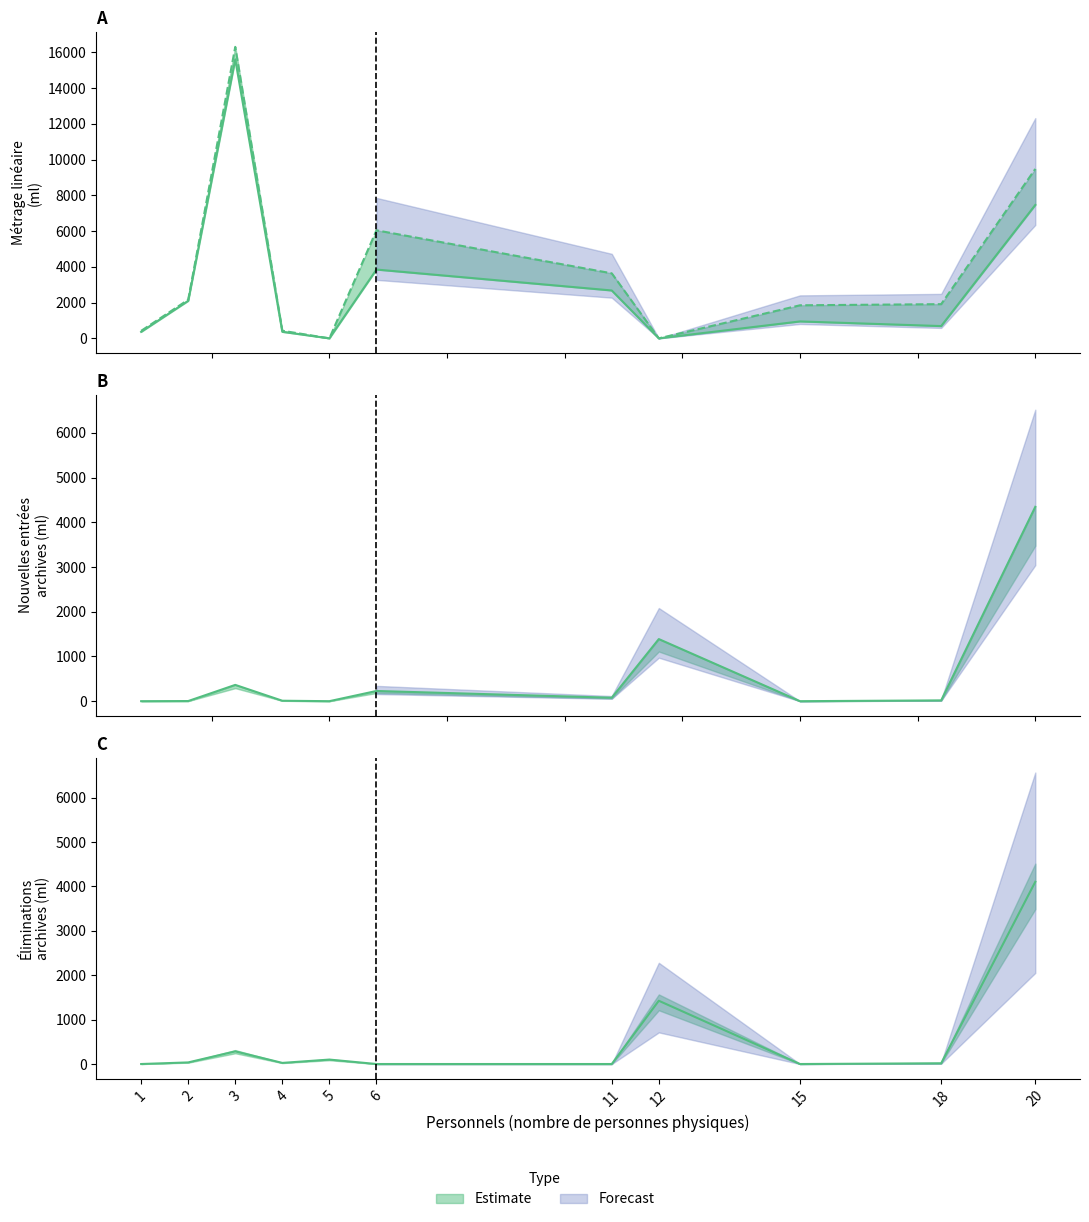

True or false: Nouvelles entrées archives publiques physiques has more than 0 points higher than both neighbors.

True